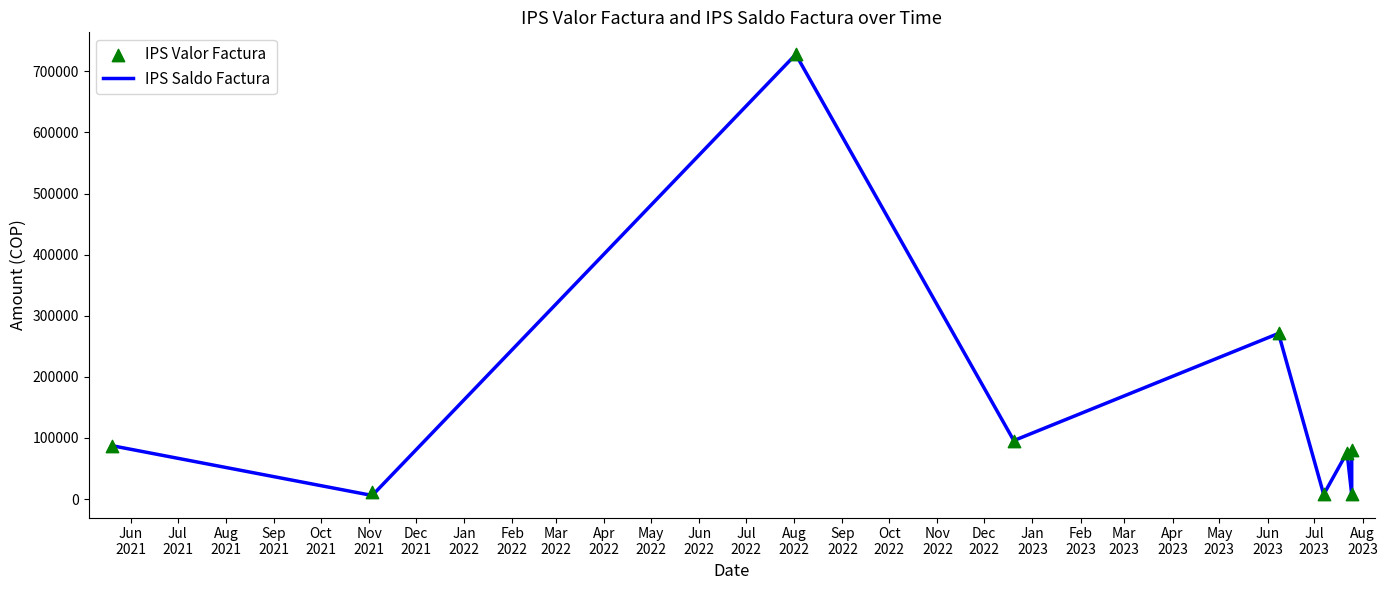

Is the value of IPS Saldo Factura at Nov
2021 greater than the value of IPS Valor Factura at Feb
2022?

No